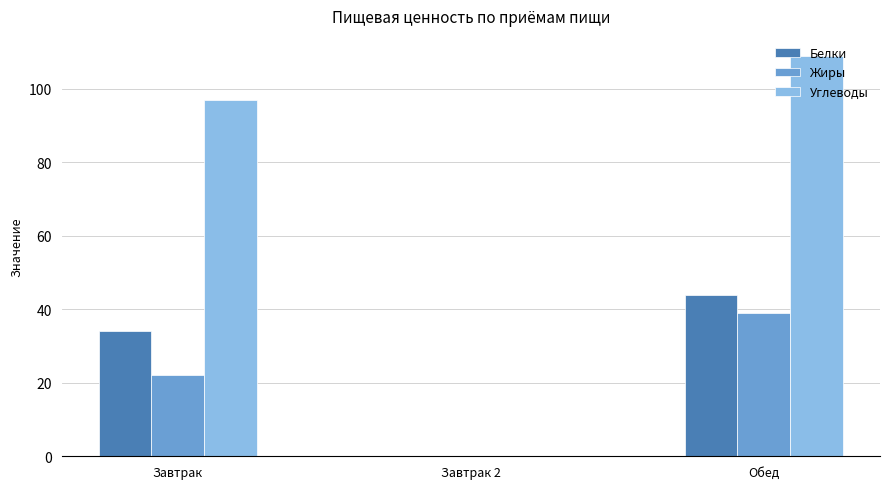

What are all the series names shown in the legend?

Белки, Жиры, Углеводы